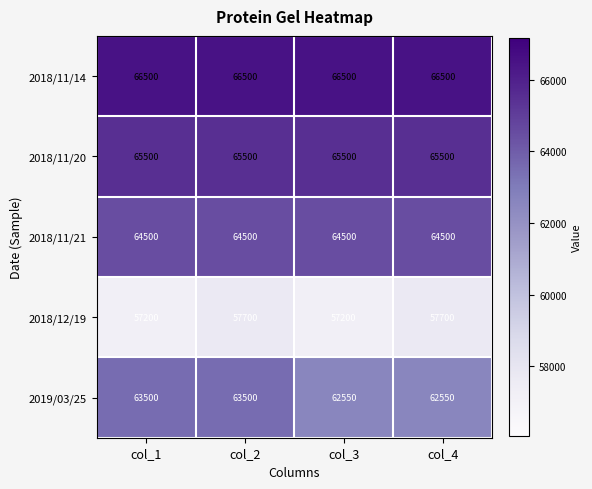

At how many categories does at least one series exceed 63431?

4